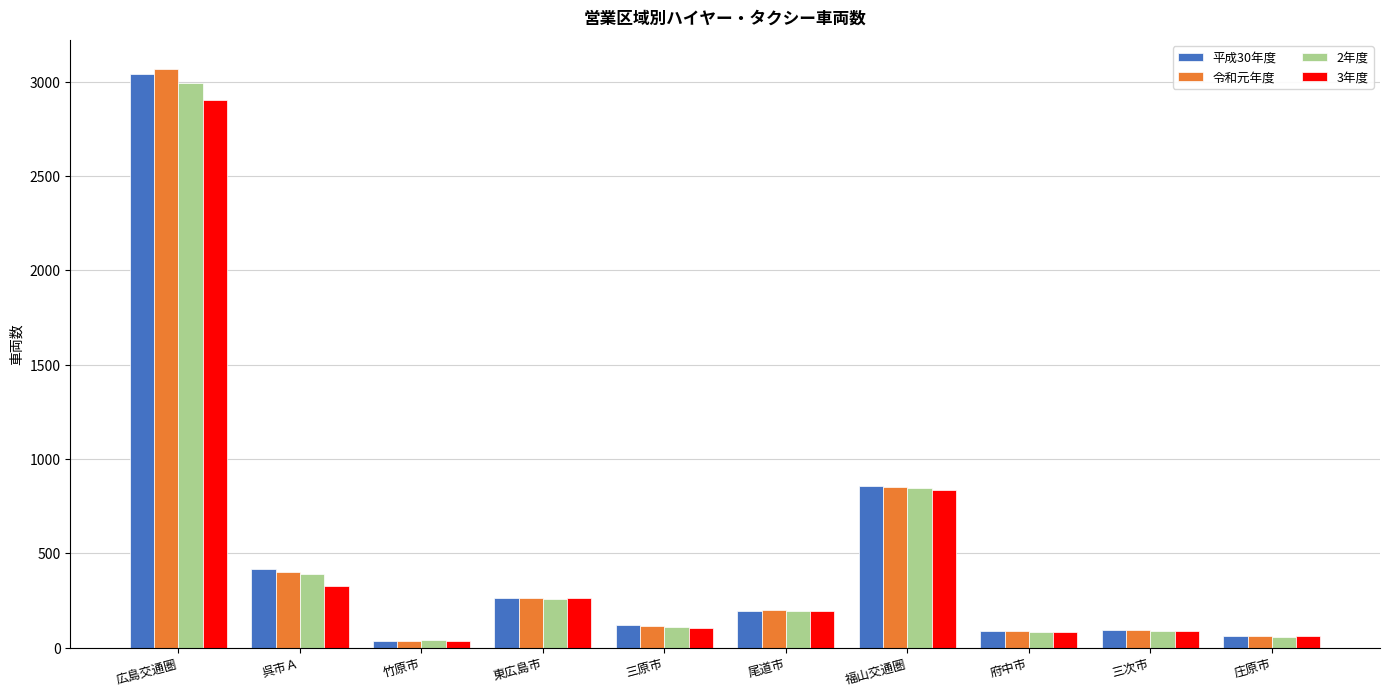

What is the total value across all series at 呉市Ａ?

1537